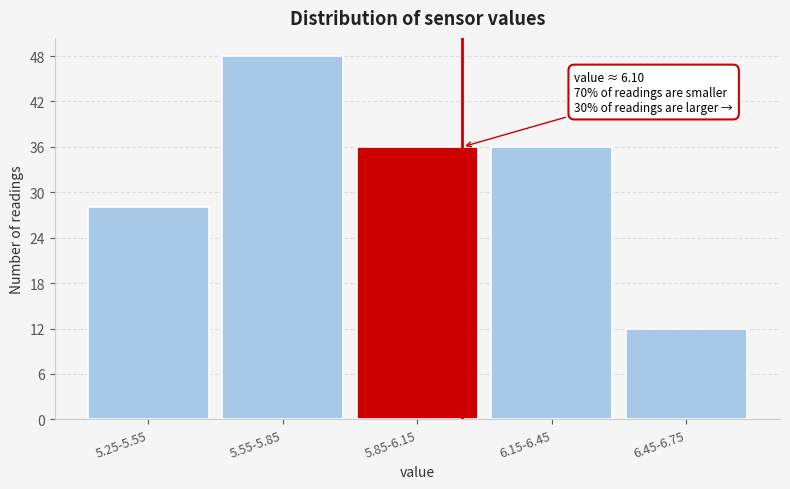

Reading left to right, list all the values displayed in this chart.

5.25-5.55=28	5.55-5.85=48	5.85-6.15=36	6.15-6.45=36	6.45-6.75=12